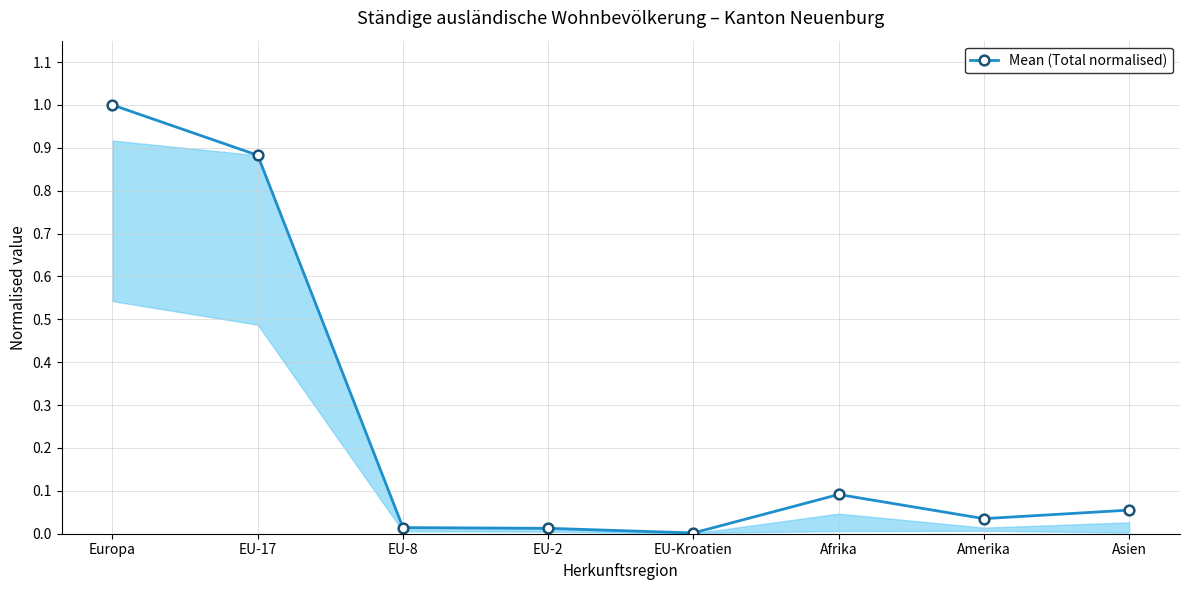

What is the value of the 1st point from the left?

1.0